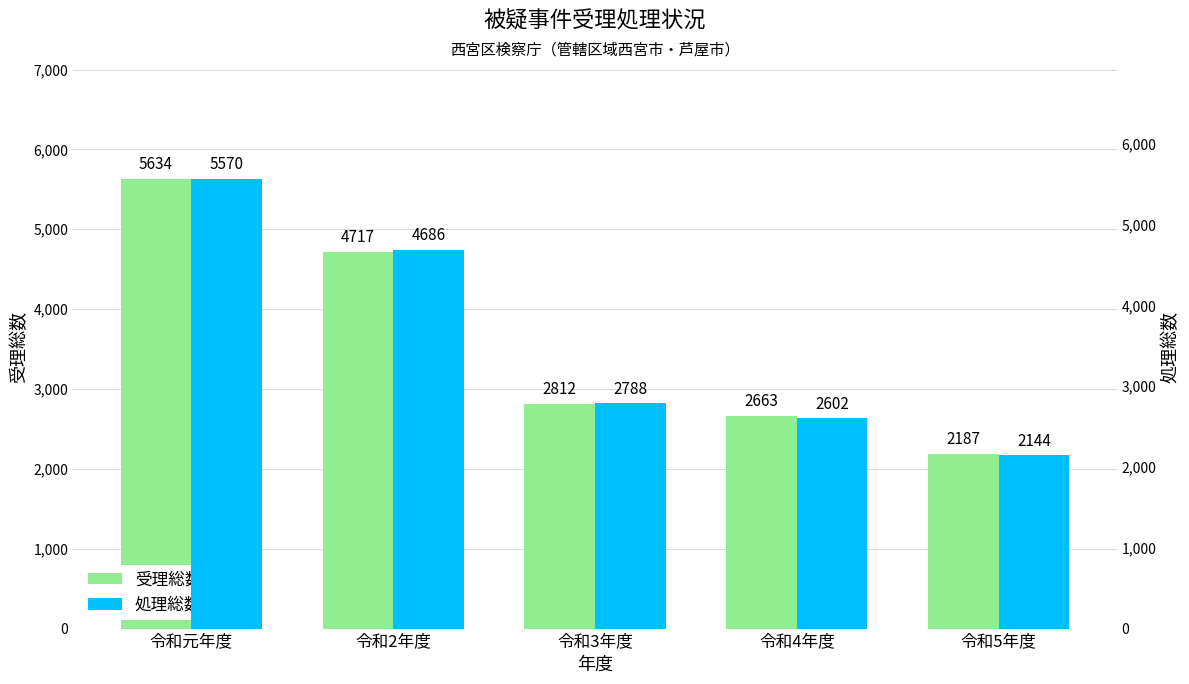

What are all the series names shown in the legend?

受理総数, 処理総数